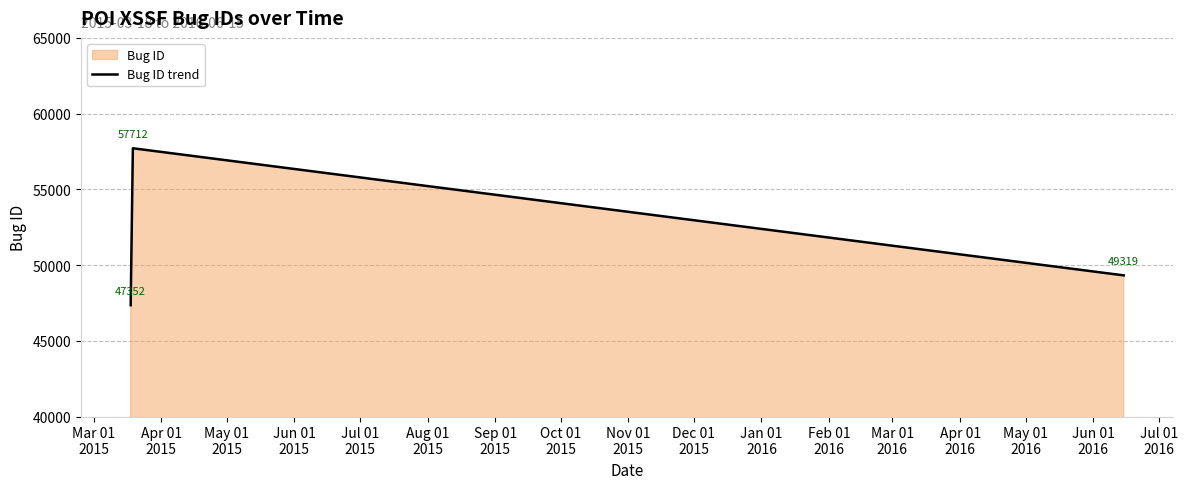

What is the average value?

51461